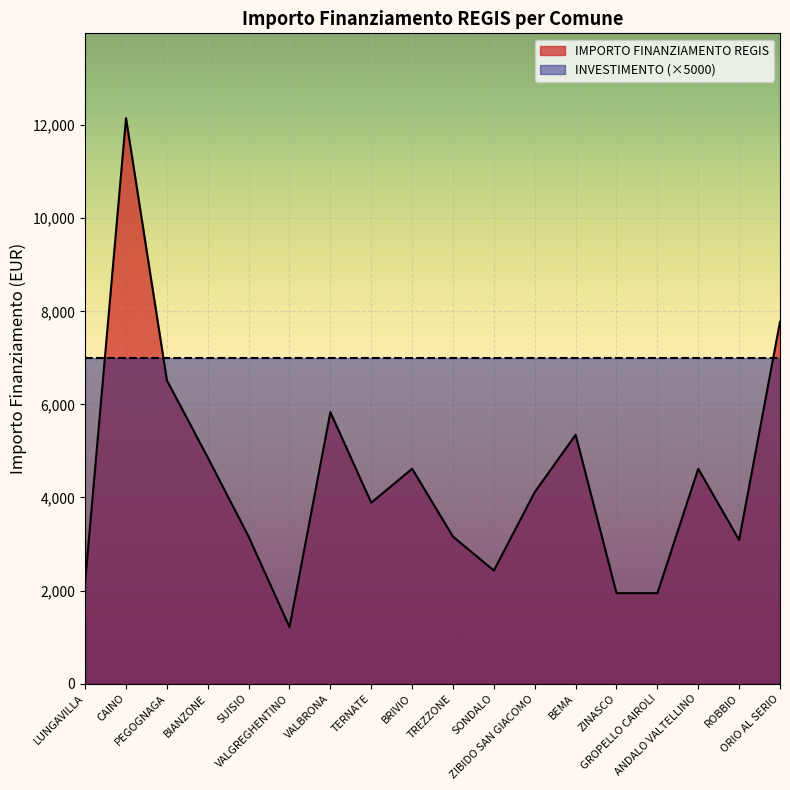

List the labels in order of value, largest first.

CAINO, ORIO AL SERIO, PEGOGNAGA, VALBRONA, BEMA, BIANZONE, BRIVIO, ANDALO VALTELLINO, ZIBIDO SAN GIACOMO, TERNATE, SUISIO, TREZZONE, ROBBIO, SONDALO, LUNGAVILLA, ZINASCO, GROPELLO CAIROLI, VALGREGHENTINO